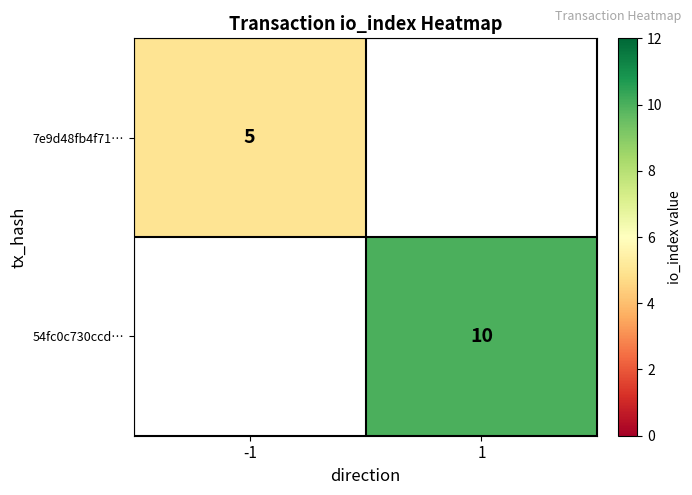

True or false: 54fc0c730ccd… has a value of 10 at 1.

True